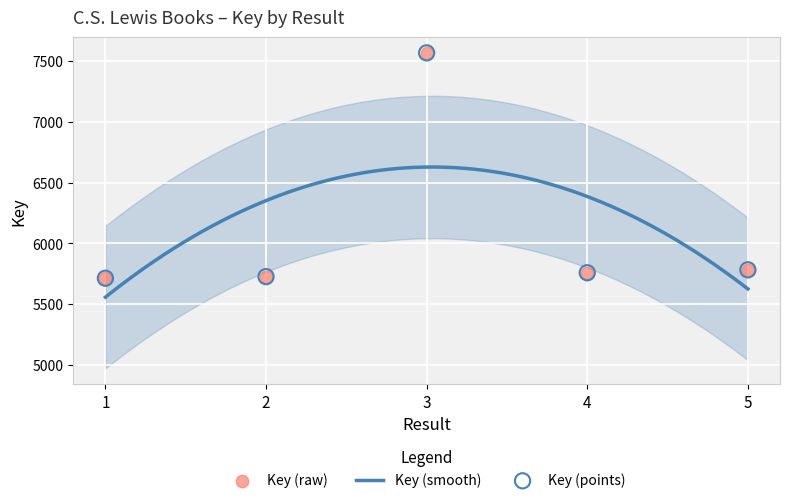

What is the ratio of the value at 2 to the value at 4?

1.0